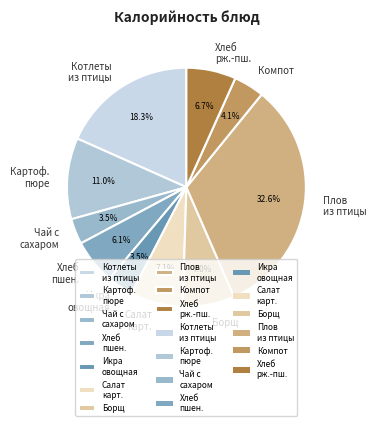

Which has a higher value, Чай с сахаром or Плов из птицы?

Плов из птицы